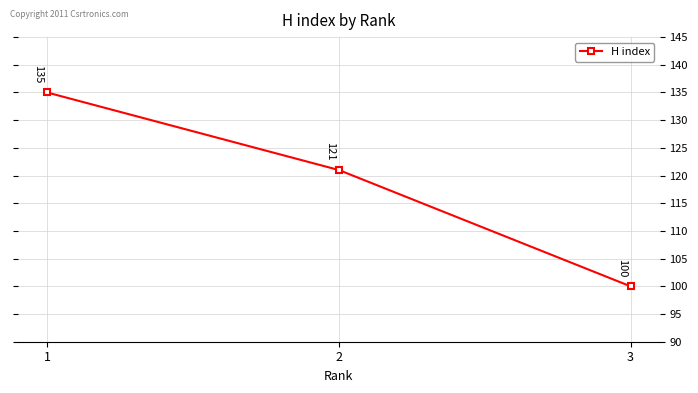

What is the change in value from 1 to 3?

-35